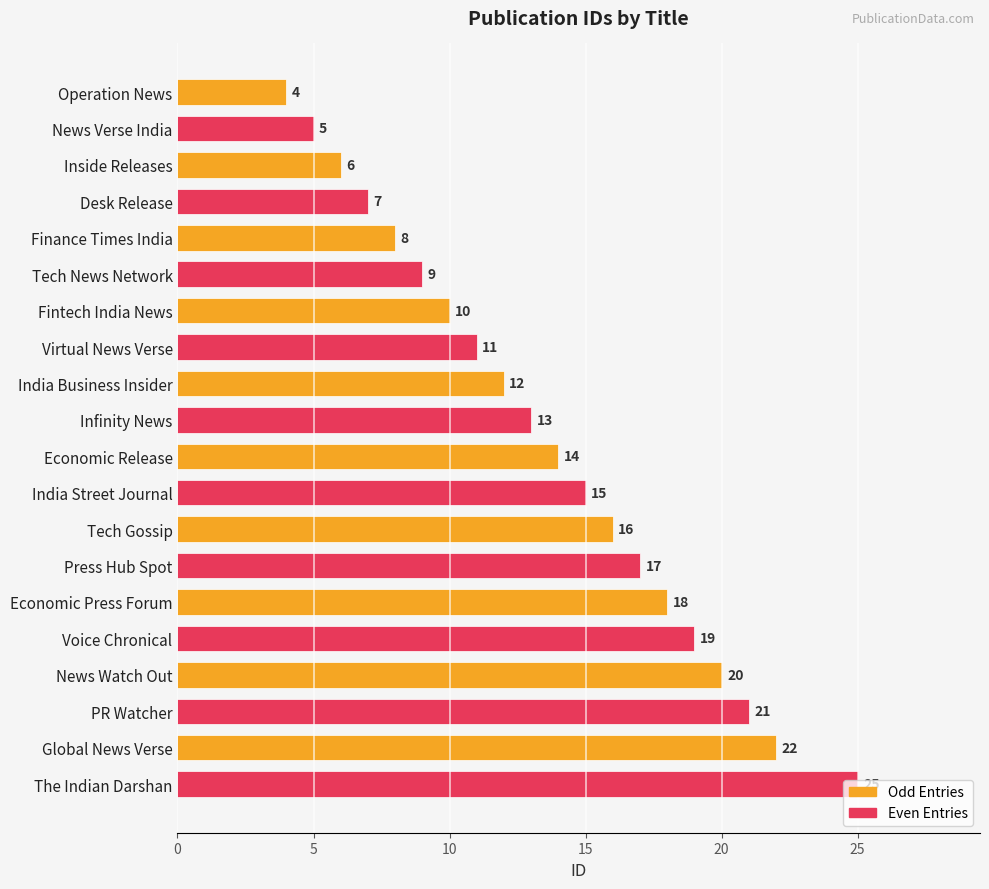

Count the Odd Entries values in the range 8 to 18.

6